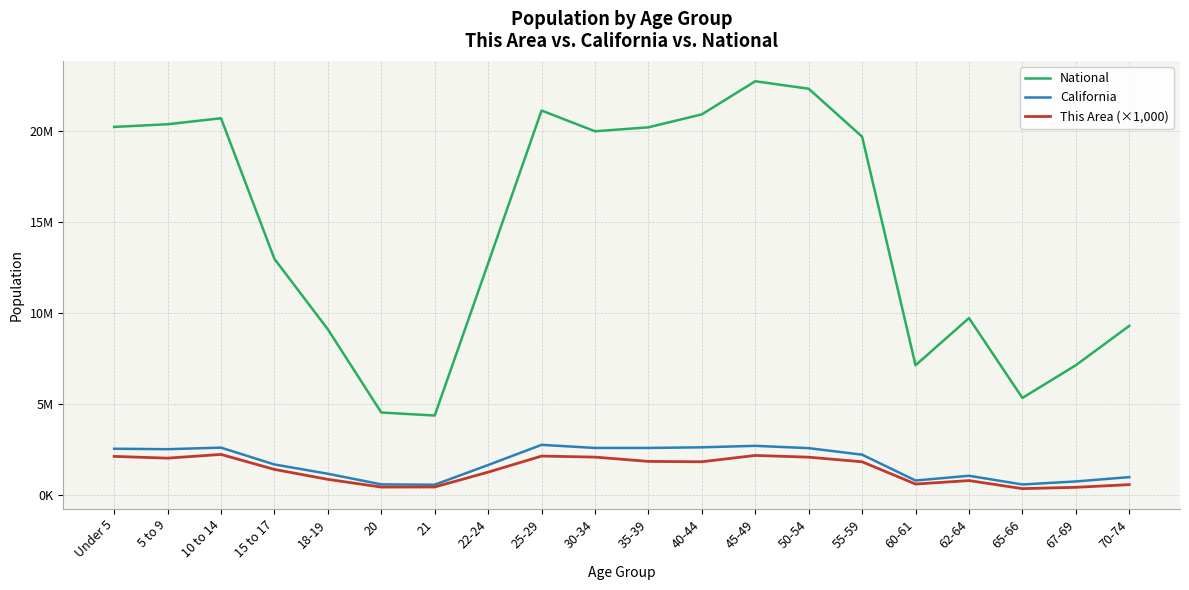

Is this an area chart (filled region under the line)?

No